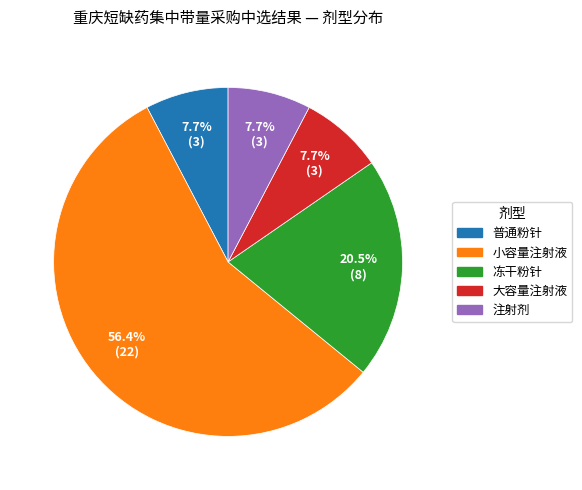

To the nearest percent, what is the difference between the largest and smallest slice percentages?

49%